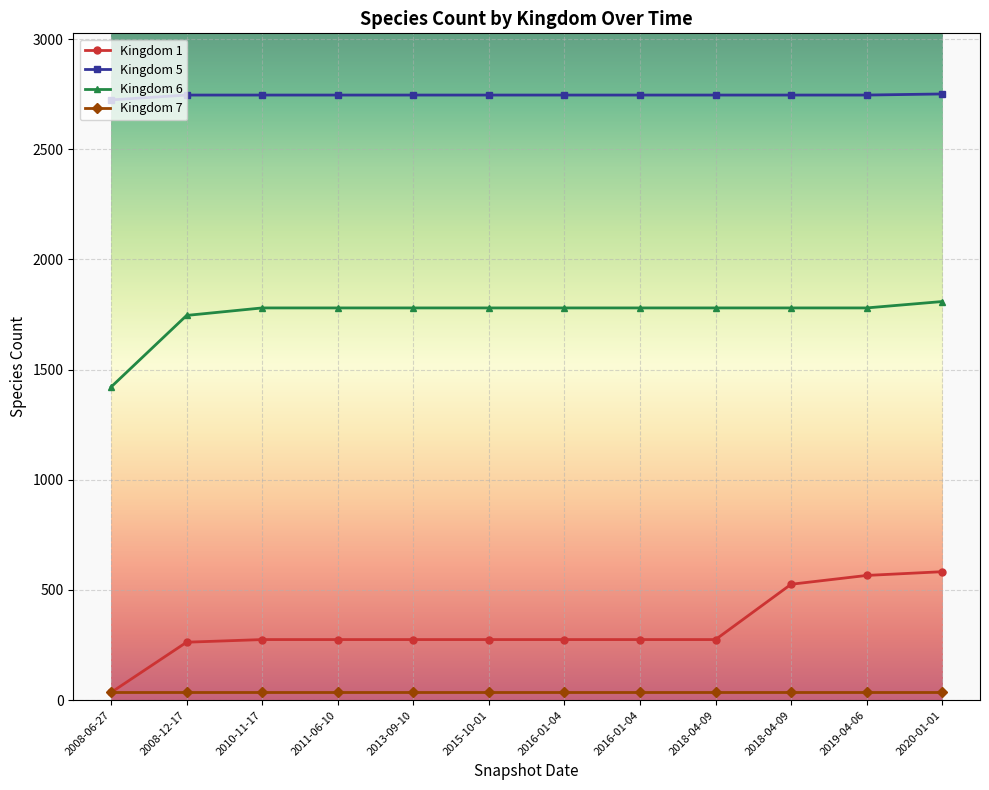

How many categories are shown in the chart?

12